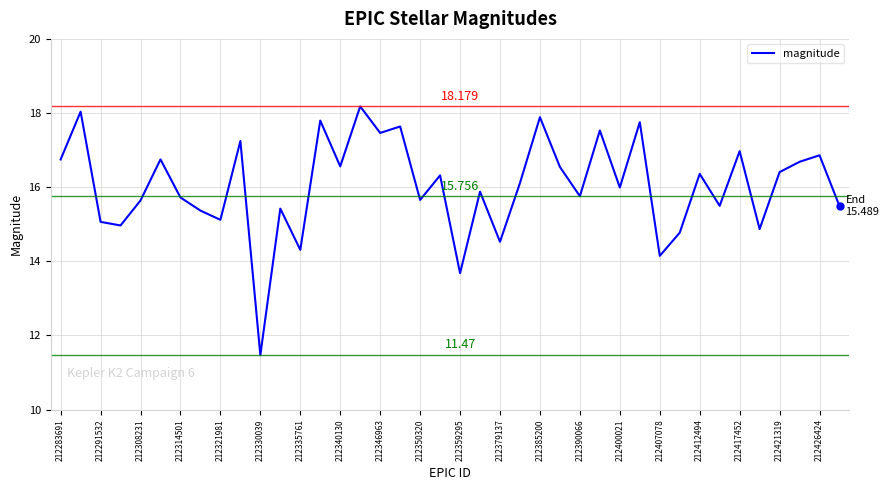

Does the chart have visible grid lines?

Yes